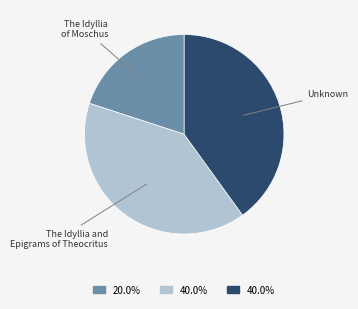

Which slice is the smallest?

The Idyllia of Moschus